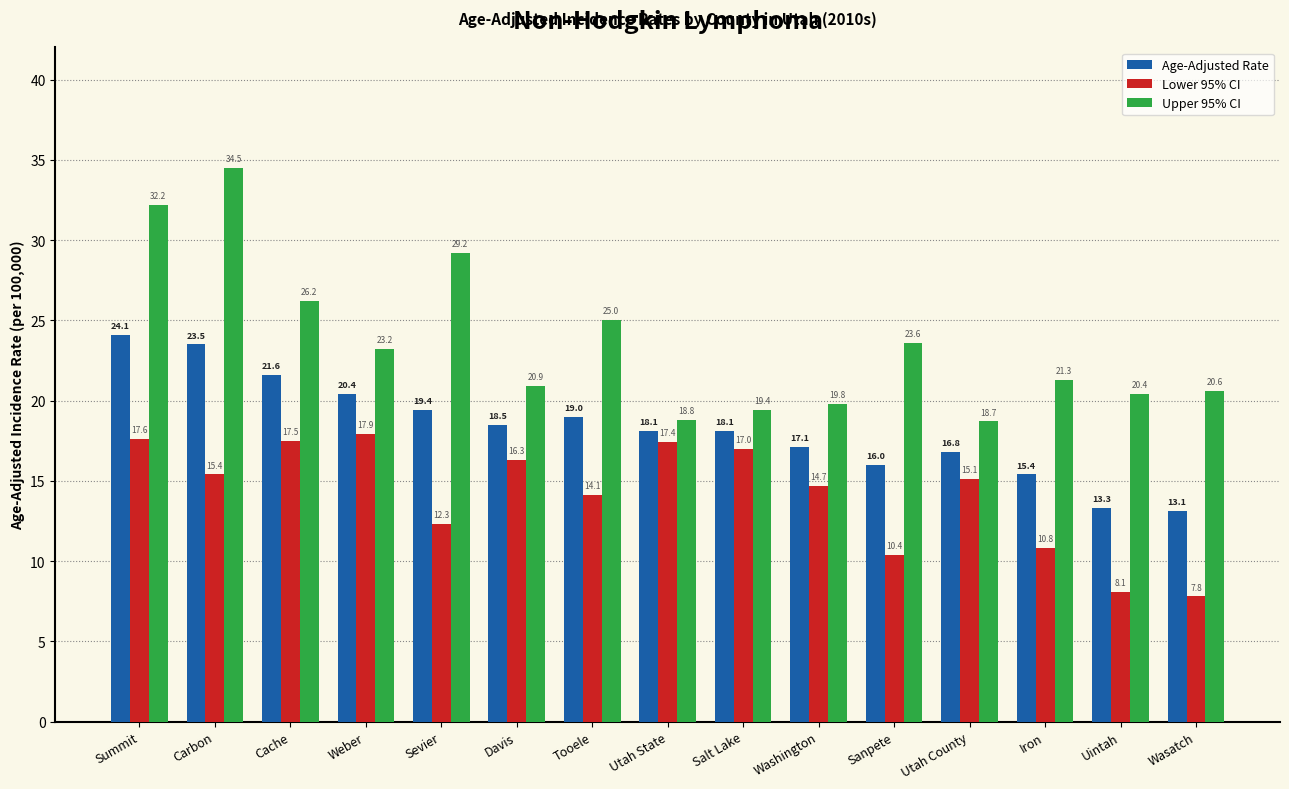

What is the label of the 7th bar from the right?

Salt Lake